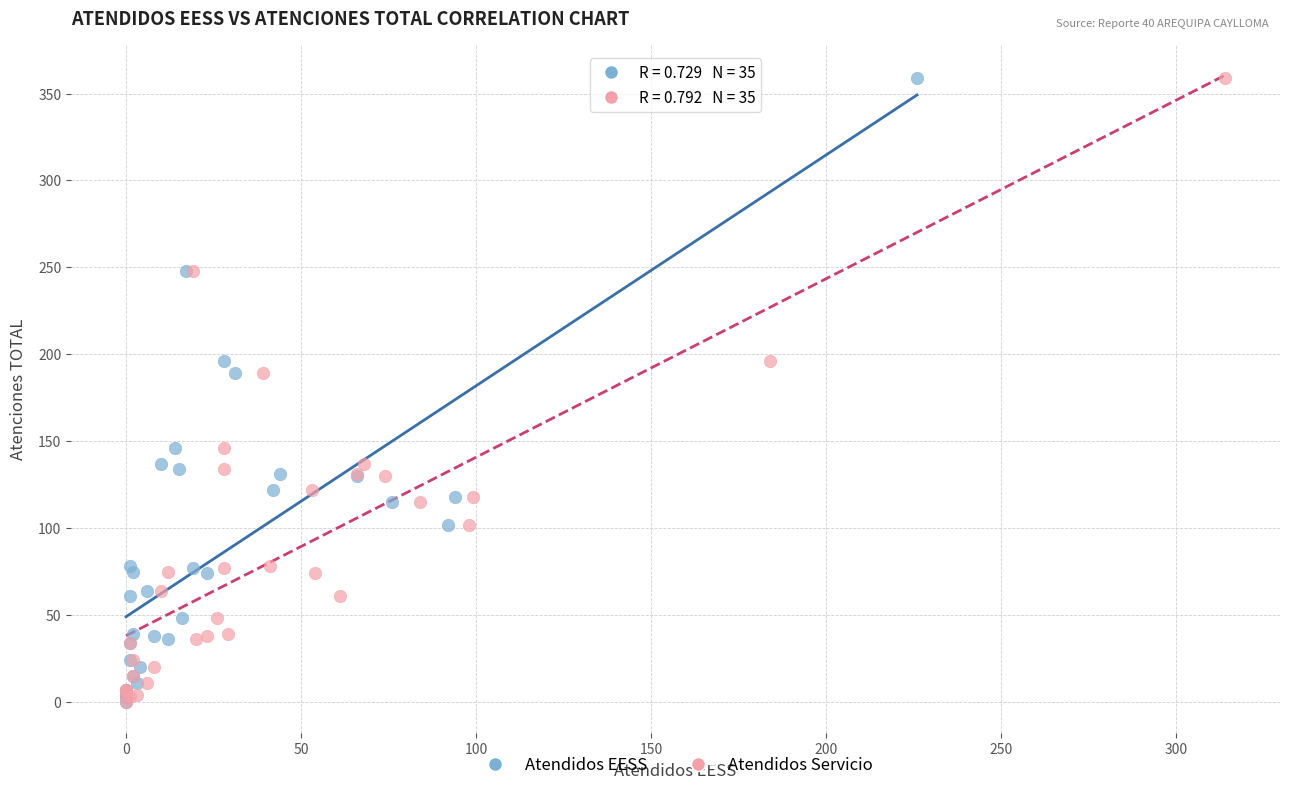

What are all the series names shown in the legend?

Atendidos EESS, Atendidos Servicio